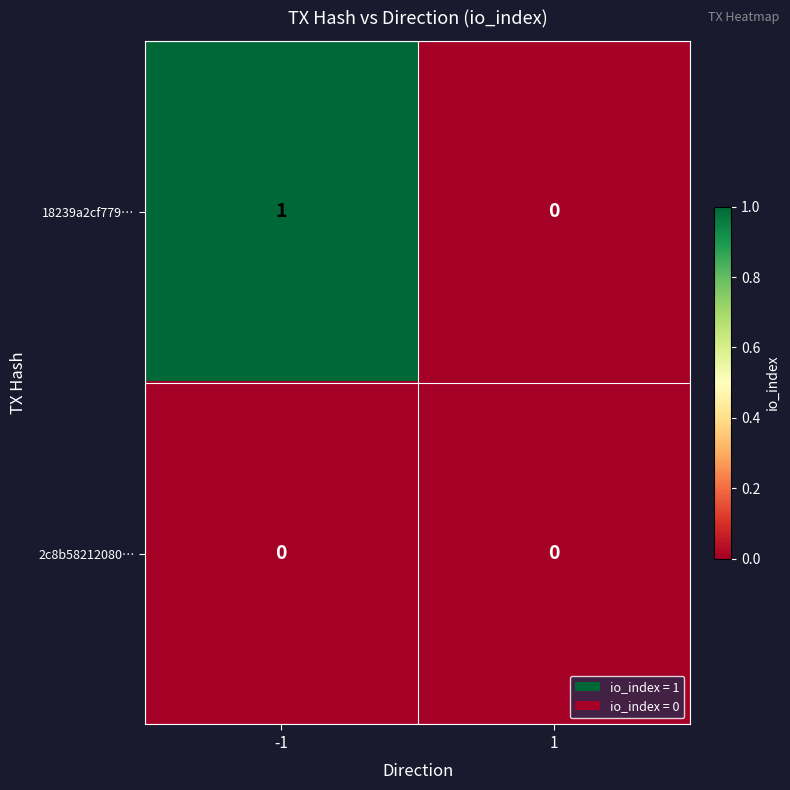

Reading right to left, transcribe all the data shown in this chart.

18239a2cf779…: 1=0	-1=1
2c8b58212080…: 1=0	-1=0